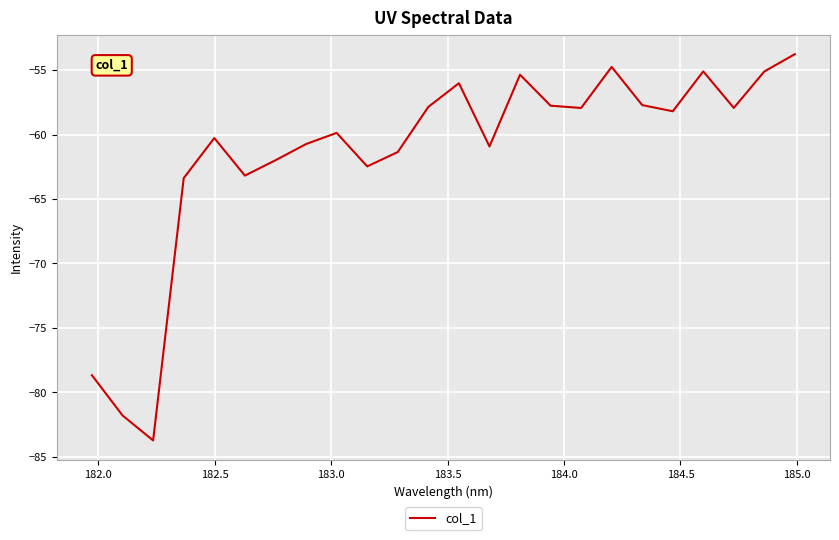

What is the smallest value displayed?

-83.7